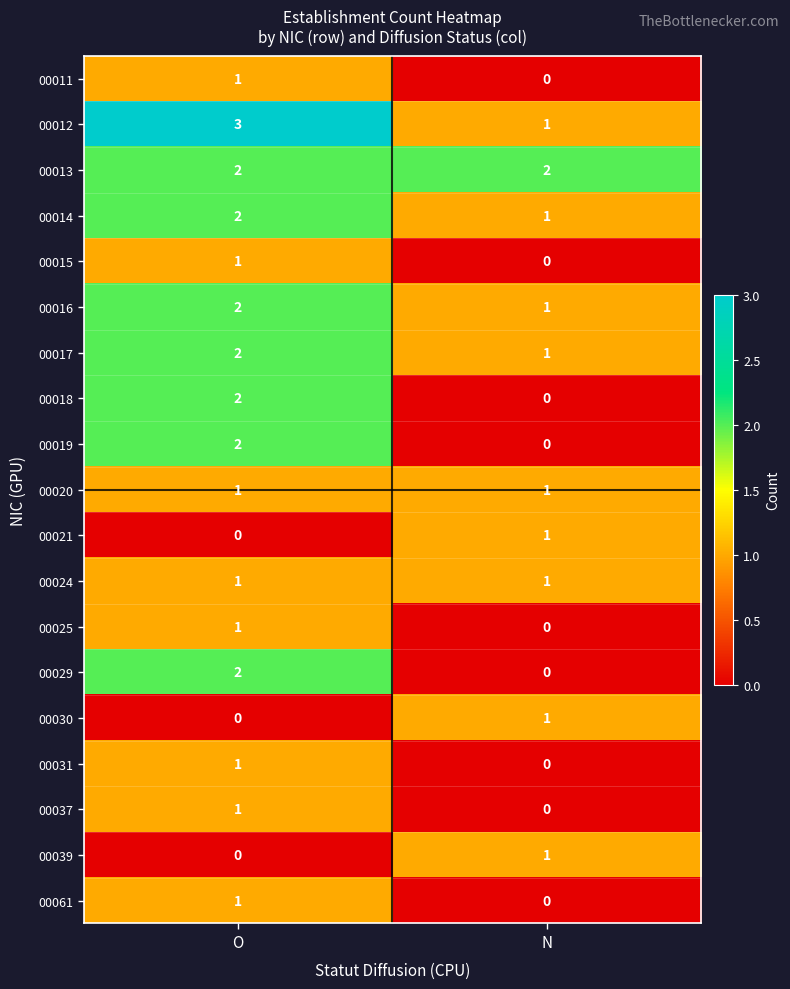

Is the value of 00017 at O greater than the value of 00021 at N?

Yes